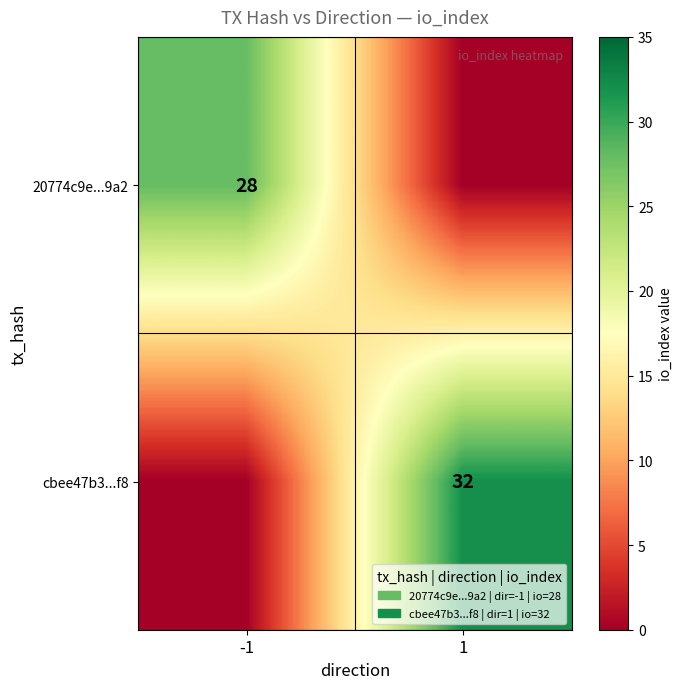

Is it true that cbee47b3...f8 equals 42 at 1?

False